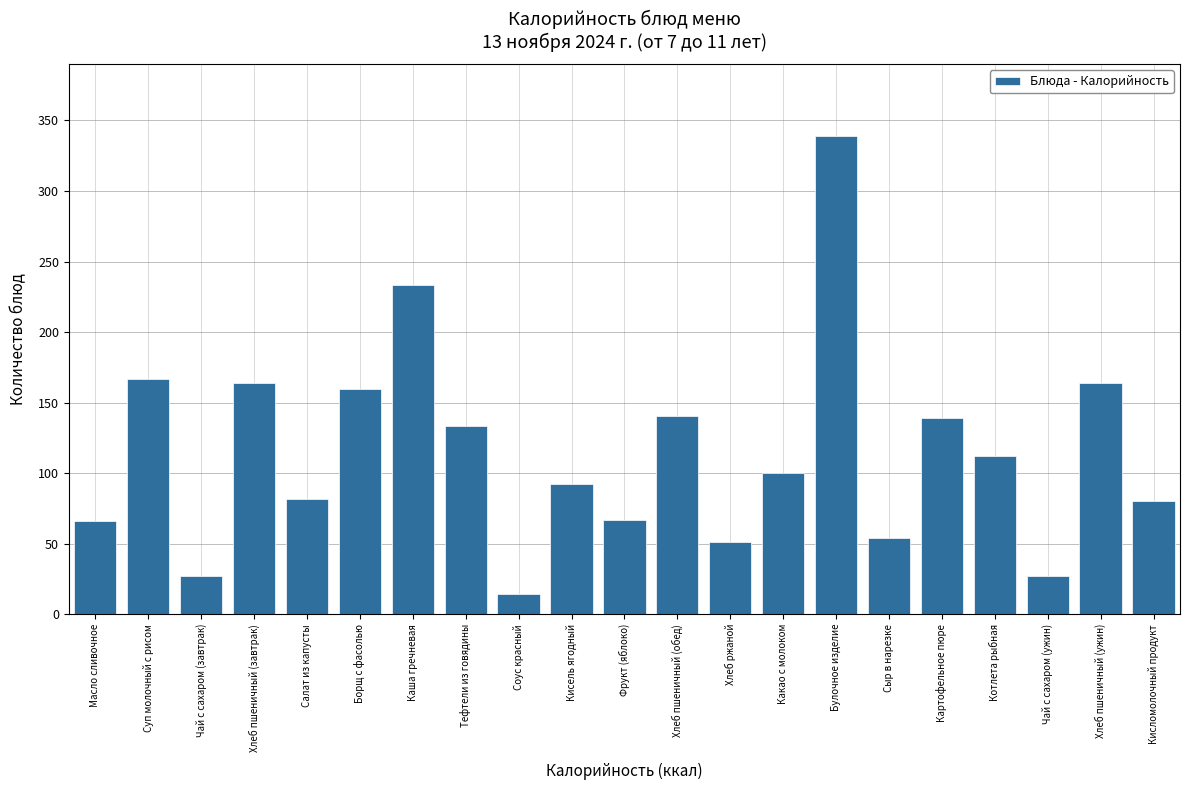

What is the difference between the second highest and minimum values?

219.5